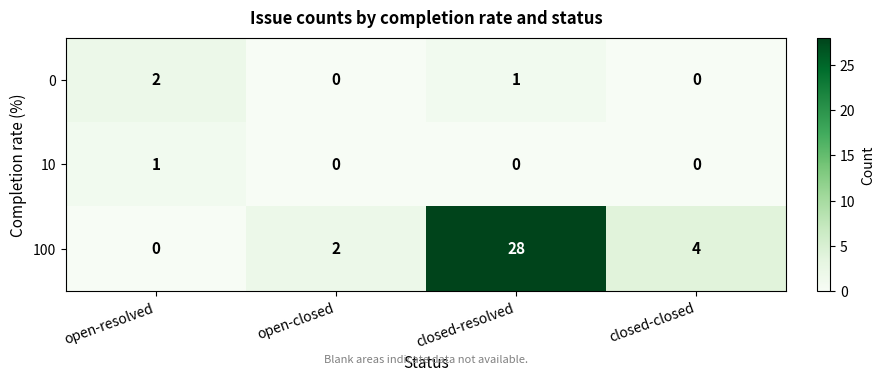

How many data points in 100 are less than 4?

2